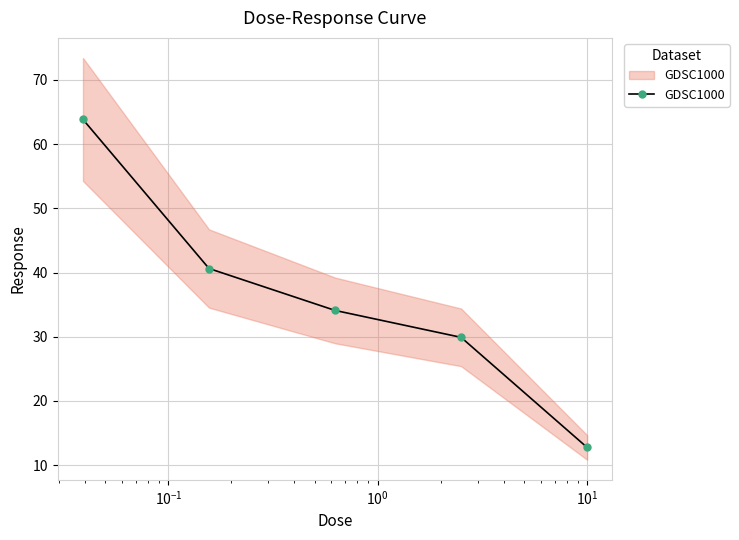

What is the greatest value displayed?

63.8